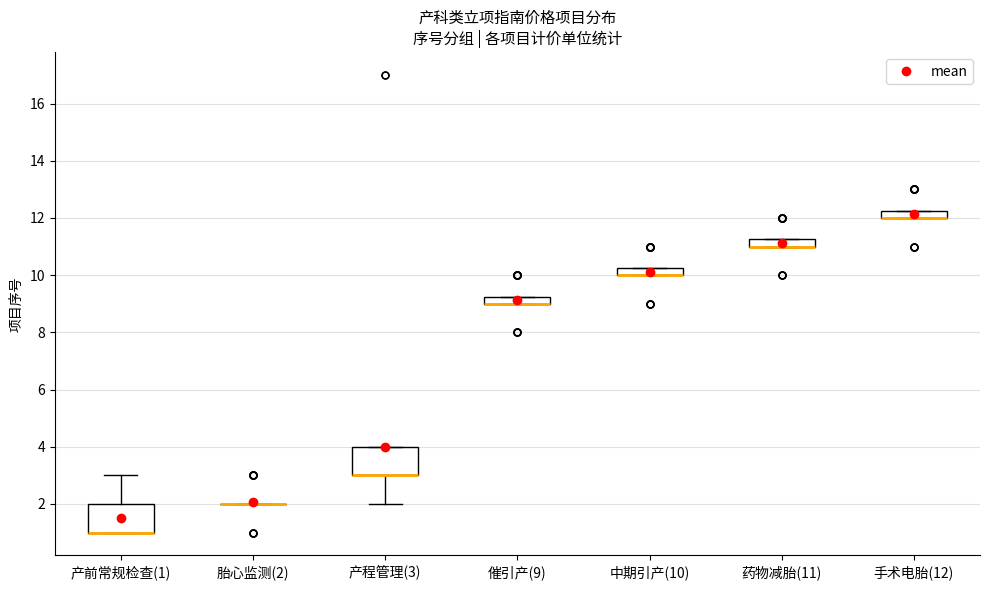

Where is the upper edge of the box for 中期引产(10) on the y-axis? The values are not printed on the chart, so give them approximately, as read against the axis.

10.2